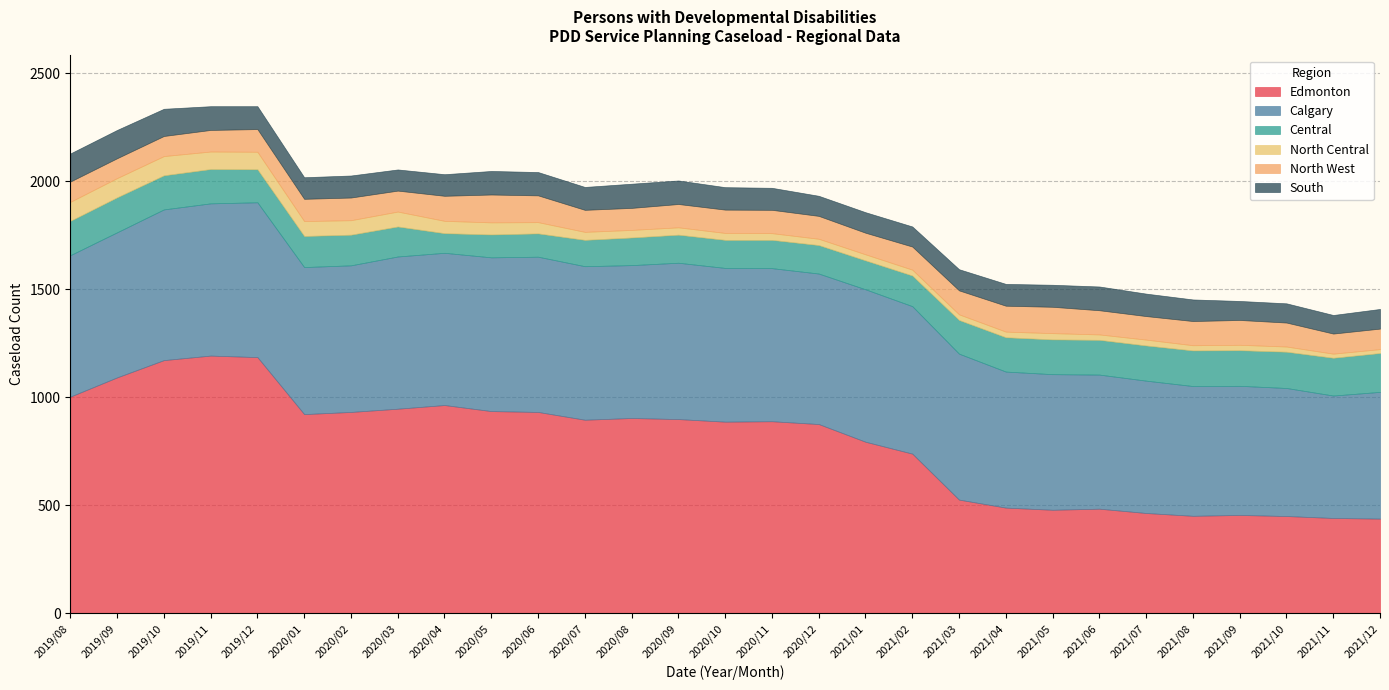

Reading left to right, transcribe all the data shown in this chart.

Edmonton: 1003	1092	1172	1193	1186	922	932	947	964	936	932	896	904	899	887	889	876	794	739	526	489	479	484	464	451	455	450	441	438
Calgary: 655	672	698	705	717	681	679	705	705	712	719	711	708	724	712	709	697	706	683	676	630	628	621	613	601	598	593	567	587
Central: 159	162	158	159	153	144	142	139	91	106	108	122	128	130	130	131	132	134	142	156	159	161	161	163	165	165	168	175	180
North Central: 88	89	89	81	81	69	67	69	57	56	52	37	35	34	32	31	29	28	27	26	26	29	25	27	24	25	24	19	18
North West: 94	92	93	100	105	103	105	97	116	129	124	102	102	108	108	108	106	100	107	111	120	122	112	109	112	115	111	93	95
South: 130	131	126	110	106	100	102	98	100	109	108	106	112	109	104	102	93	95	93	98	101	102	110	104	100	88	89	86	91